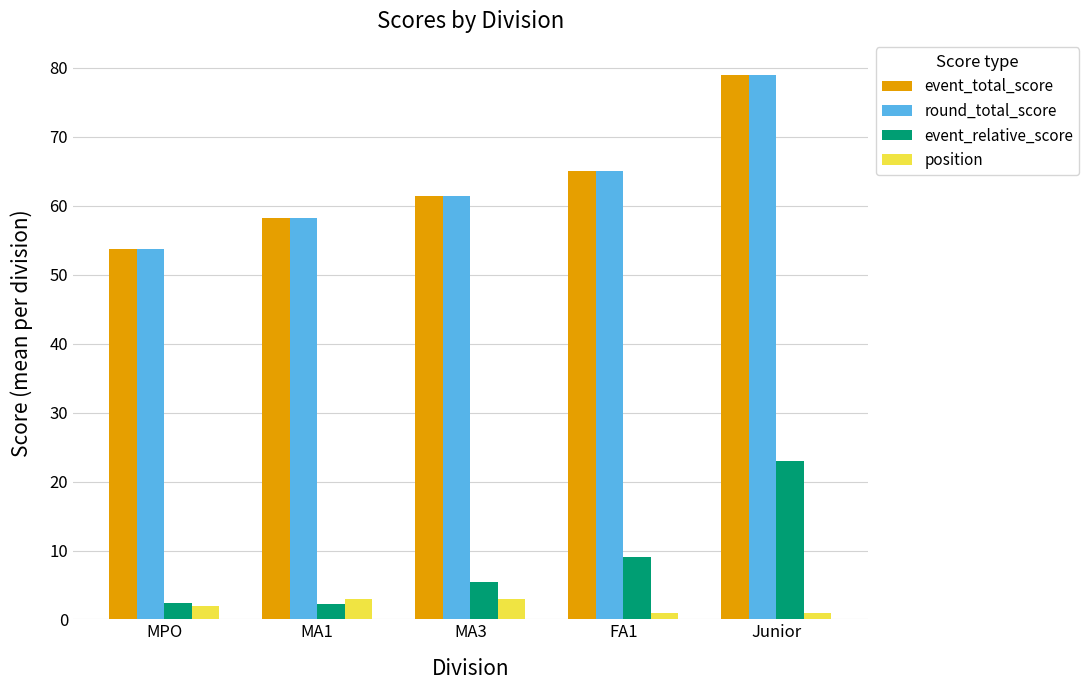

Rank the categories by event_total_score value from highest to lowest.

Junior, FA1, MA3, MA1, MPO